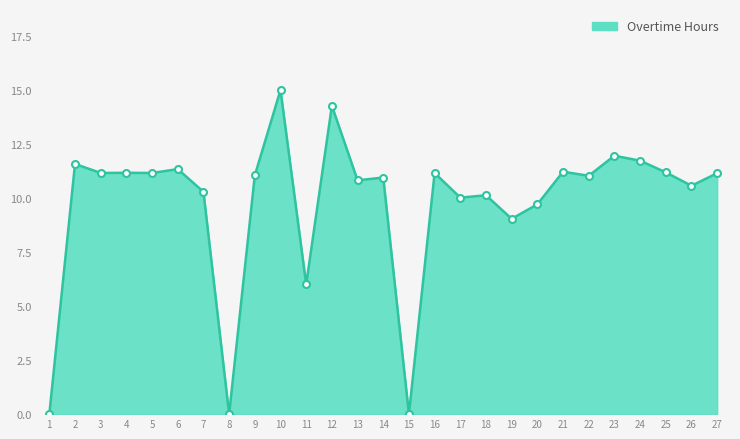

What is the greatest value displayed?

15.0